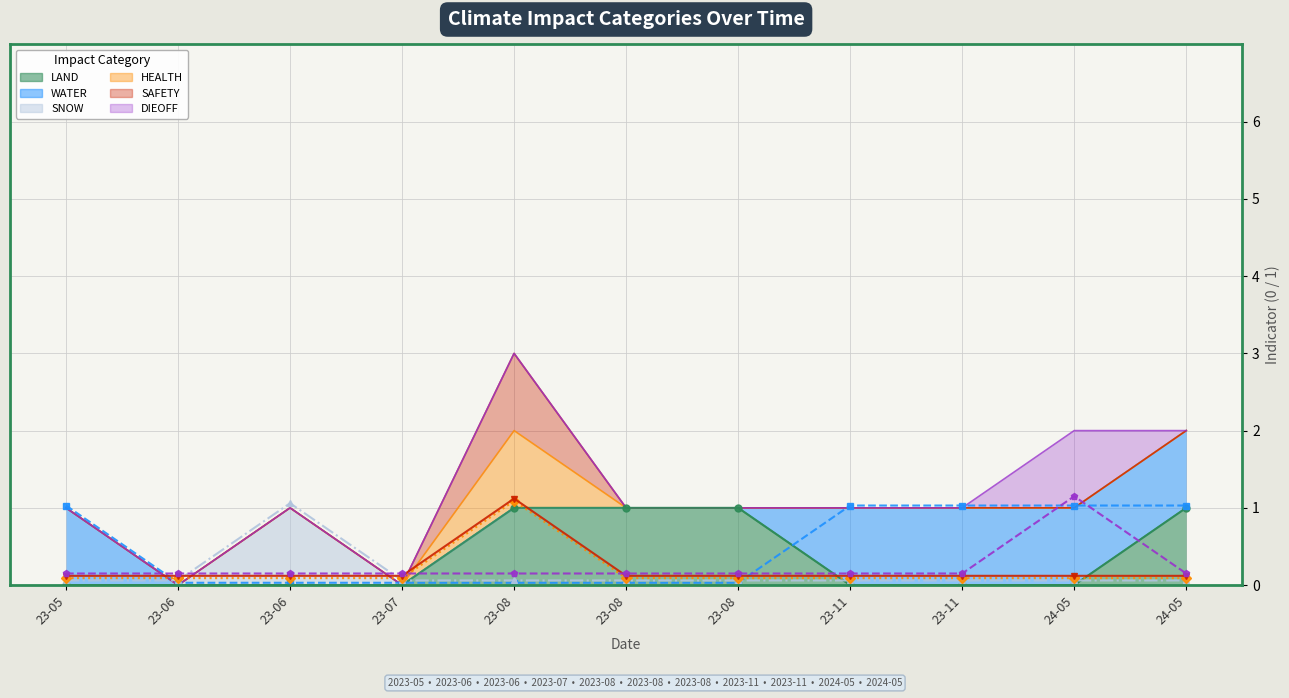

Reading left to right, list all the values displayed in this chart.

LAND (line): 23-05=0.0	23-06=0.0	23-06=0.0	23-07=0.0	23-08=1.0	23-08=1.0	23-08=1.0	23-11=0.0	23-11=0.0	24-05=0.0	24-05=1.0
WATER (line): 23-05=1.0	23-06=0.0	23-06=0.0	23-07=0.0	23-08=0.0	23-08=0.0	23-08=0.0	23-11=1.0	23-11=1.0	24-05=1.0	24-05=1.0
SNOW (line): 23-05=0.1	23-06=0.1	23-06=1.1	23-07=0.1	23-08=0.1	23-08=0.1	23-08=0.1	23-11=0.1	23-11=0.1	24-05=0.1	24-05=0.1
HEALTH (line): 23-05=0.1	23-06=0.1	23-06=0.1	23-07=0.1	23-08=1.1	23-08=0.1	23-08=0.1	23-11=0.1	23-11=0.1	24-05=0.1	24-05=0.1
SAFETY (line): 23-05=0.1	23-06=0.1	23-06=0.1	23-07=0.1	23-08=1.1	23-08=0.1	23-08=0.1	23-11=0.1	23-11=0.1	24-05=0.1	24-05=0.1
DIEOFF (line): 23-05=0.1	23-06=0.1	23-06=0.1	23-07=0.1	23-08=0.1	23-08=0.1	23-08=0.1	23-11=0.1	23-11=0.1	24-05=1.1	24-05=0.1